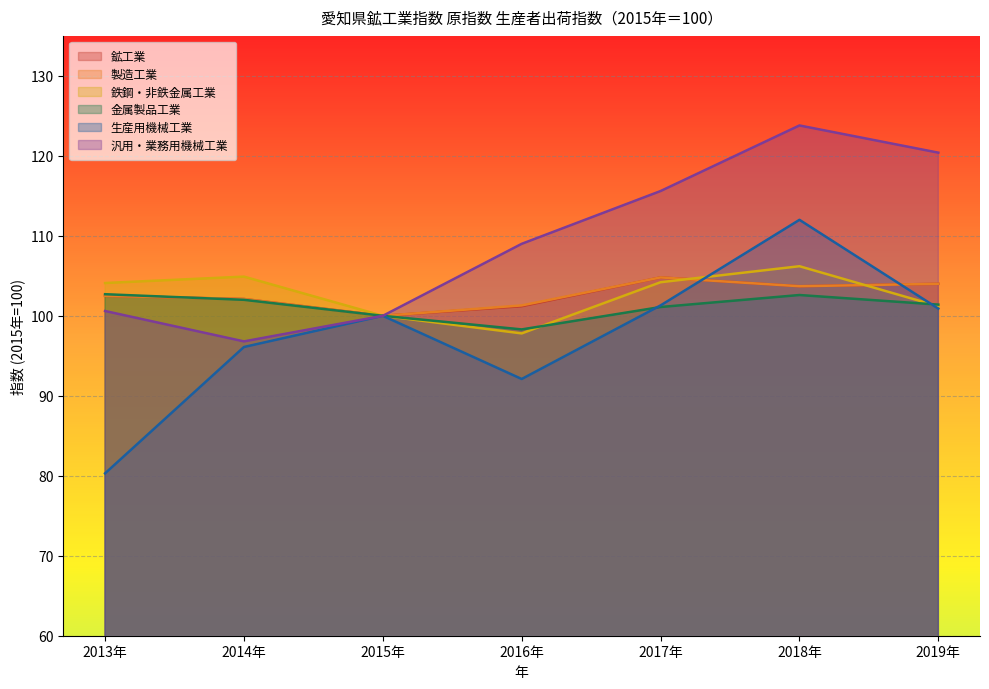

True or false: 鉱工業 and 製造工業 intersect in this chart.

False